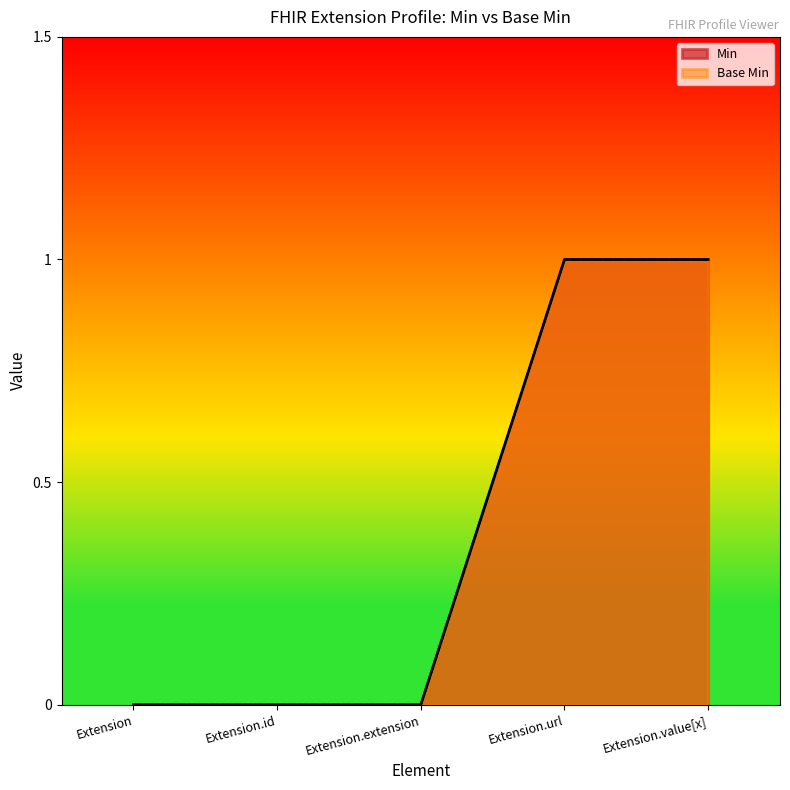

Count the number of data series in this chart.

2